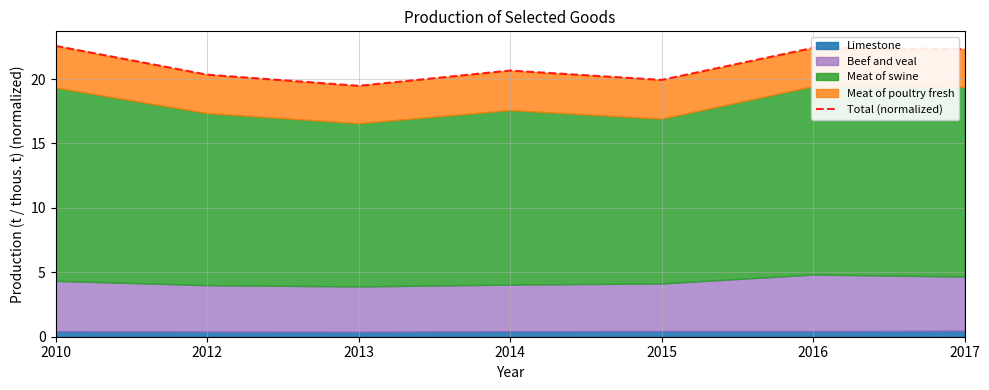

Is it true that the value at 2013 is 19.5?

True